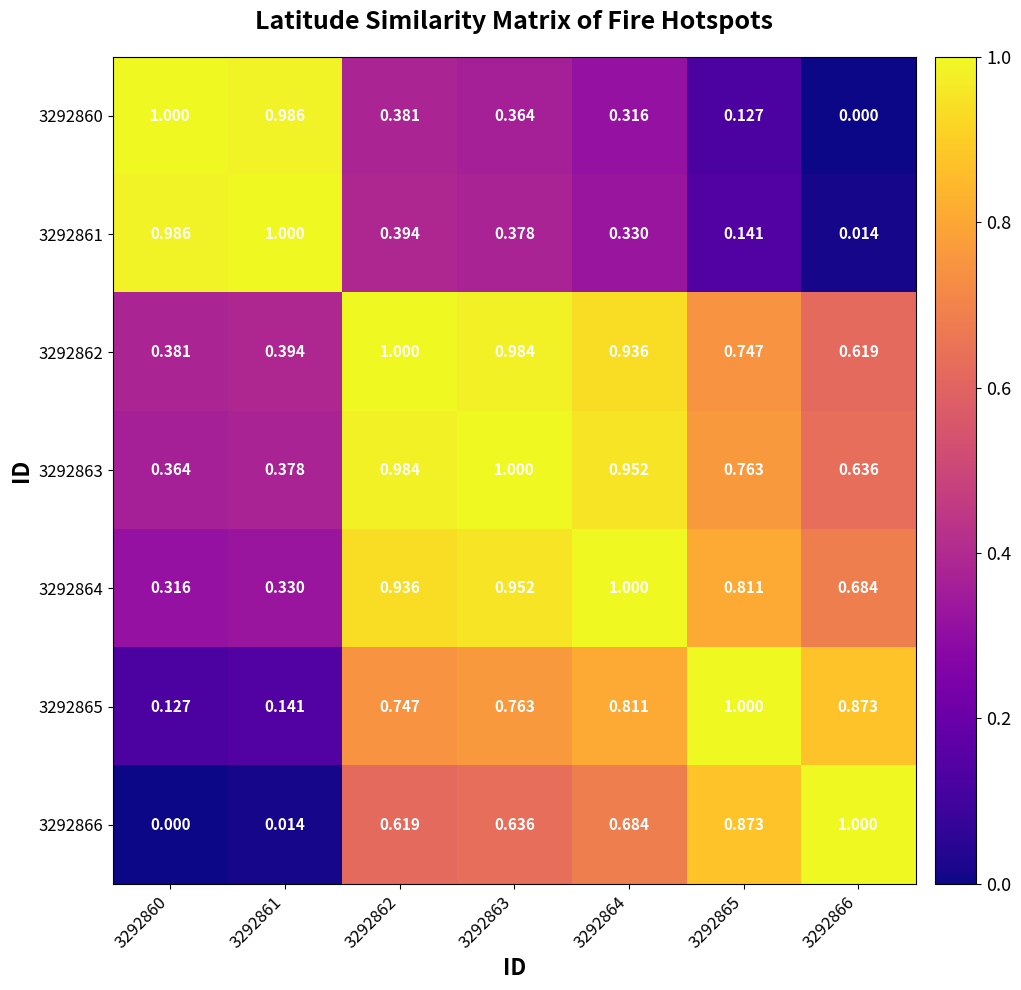

Is the value of 3292862 at 3292864 greater than the value of 3292866 at 3292862?

Yes